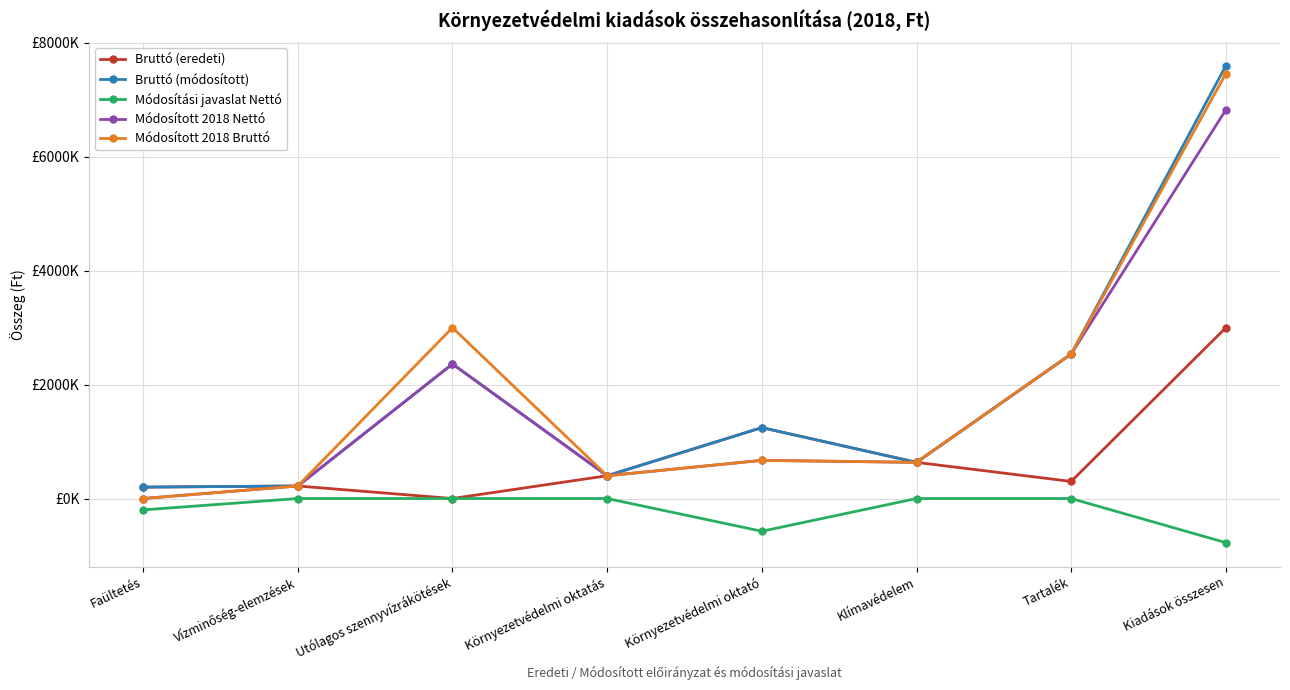

Reading left to right, what are all the values shown in this chart?

Bruttó (eredeti): Faültetés=200000	Vízminőség-elemzések=220000	Utólagos szennyvízrákötések=0	Környezetvédelmi oktatás=400000	Környezetvédelmi oktató=1245000	Klímavédelem=635000	Tartalék=300000	Kiadások összesen=3000000
Bruttó (módosított): Faültetés=200000	Vízminőség-elemzések=220000	Utólagos szennyvízrákötések=2362205	Környezetvédelmi oktatás=400000	Környezetvédelmi oktató=1245000	Klímavédelem=635000	Tartalék=2537504	Kiadások összesen=7599709
Módosítási javaslat Nettó: Faültetés=-200000	Vízminőség-elemzések=0	Utólagos szennyvízrákötések=0	Környezetvédelmi oktatás=0	Környezetvédelmi oktató=-575000	Klímavédelem=0	Tartalék=0	Kiadások összesen=-775000
Módosított 2018 Nettó: Faültetés=0	Vízminőség-elemzések=220000	Utólagos szennyvízrákötések=2362205	Környezetvédelmi oktatás=400000	Környezetvédelmi oktató=670000	Klímavédelem=635000	Tartalék=2537504	Kiadások összesen=6824709
Módosított 2018 Bruttó: Faültetés=0	Vízminőség-elemzések=220000	Utólagos szennyvízrákötések=3000000	Környezetvédelmi oktatás=400000	Környezetvédelmi oktató=670000	Klímavédelem=635000	Tartalék=2537504	Kiadások összesen=7462504